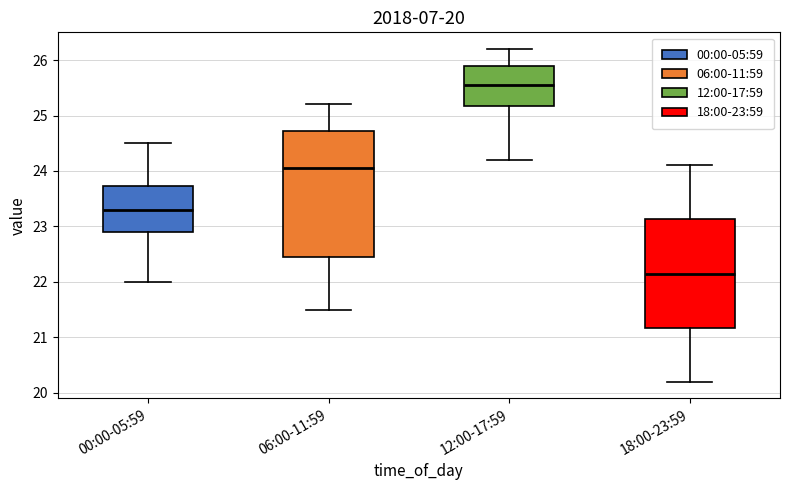

Comparing the boxes themselves (not the whiskers), which one is the tallest?

06:00-11:59